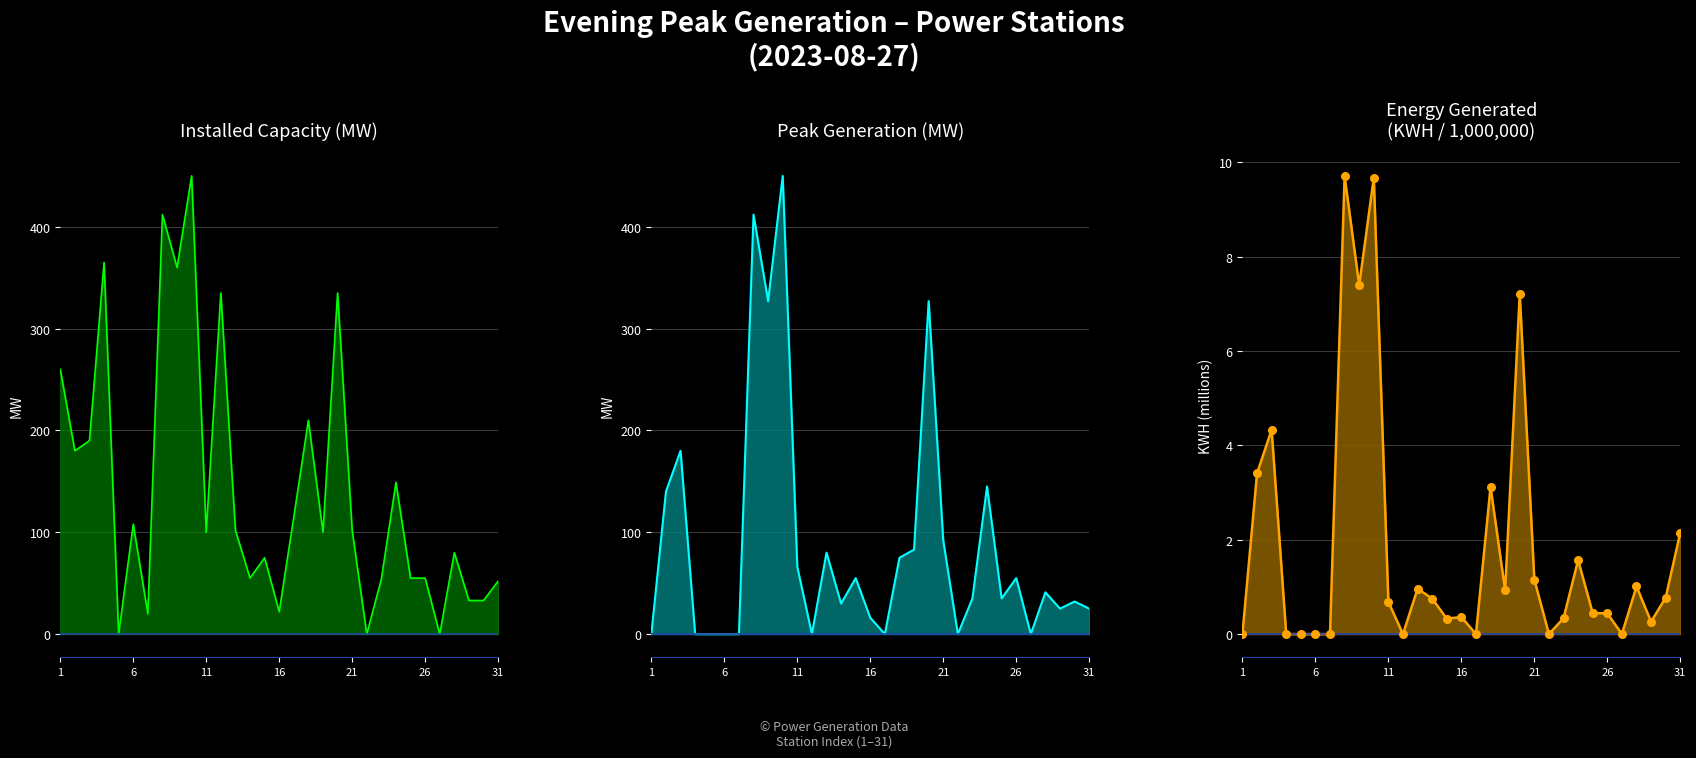

What are all the series names shown in the legend?

Installed Capacity (MW), Peak Generation (MW), Energy Generated (KWH/1e6)